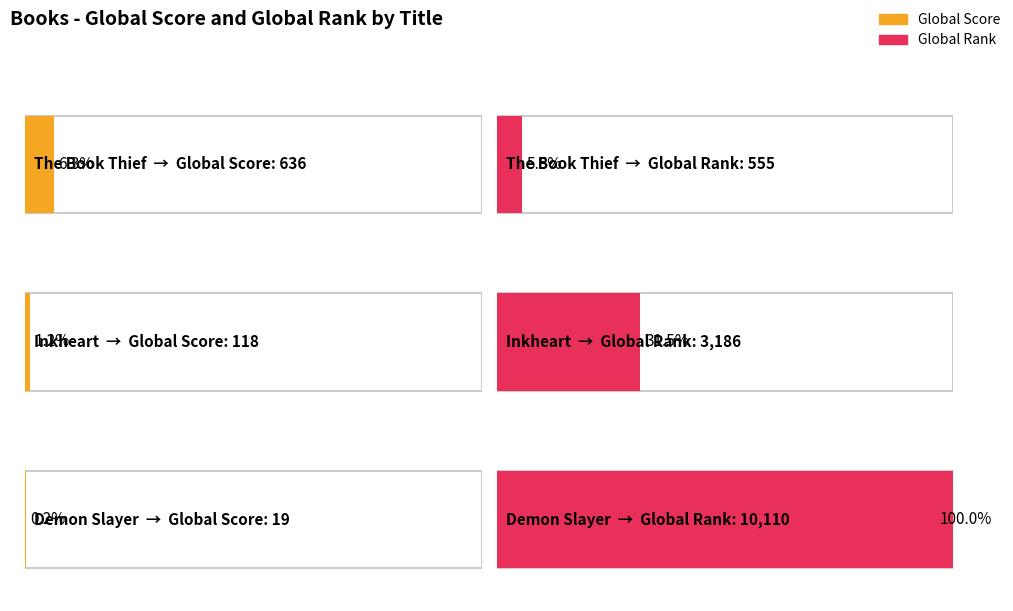

How many groups of bars are there?

3